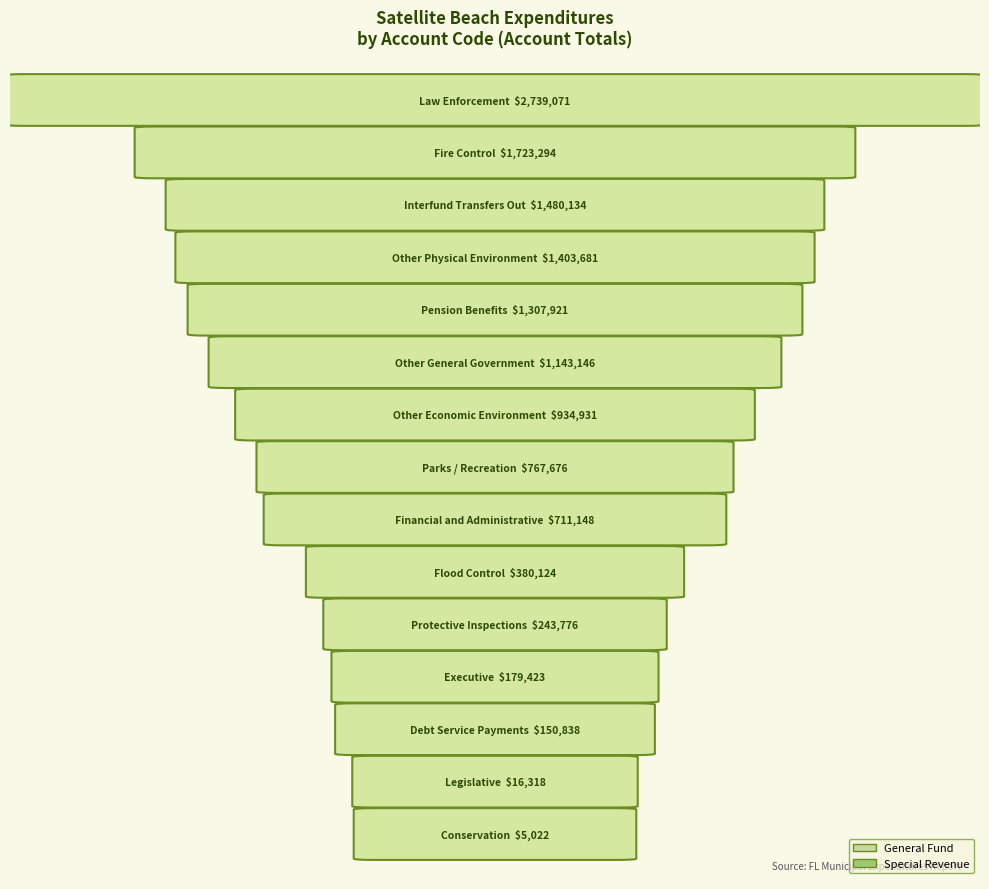

What is the total value across all series at Law Enforcement?

2739071